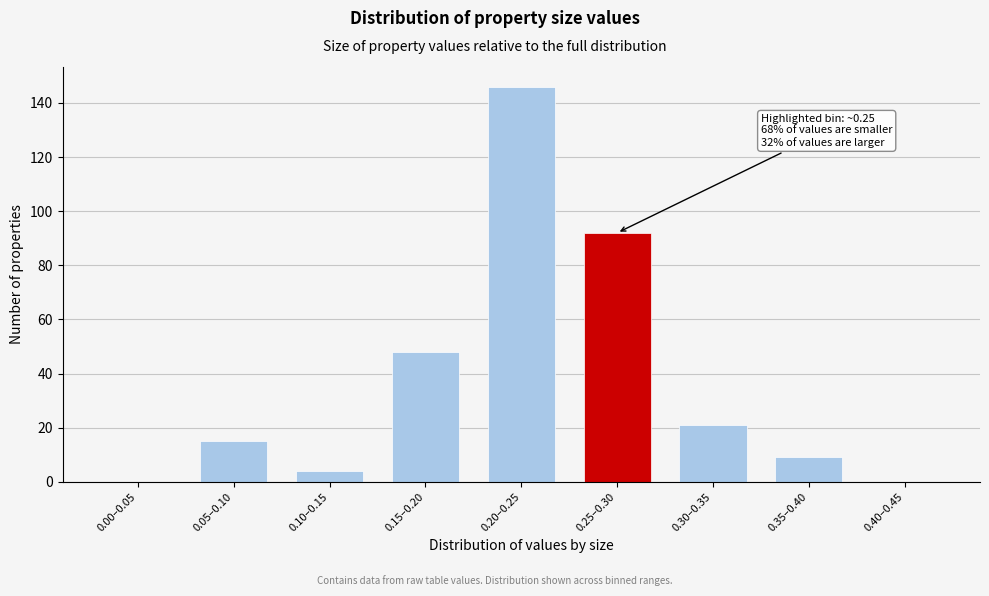

Reading left to right, transcribe all the data shown in this chart.

0.00–0.05=0	0.05–0.10=15	0.10–0.15=4	0.15–0.20=48	0.20–0.25=146	0.25–0.30=92	0.30–0.35=21	0.35–0.40=9	0.40–0.45=0